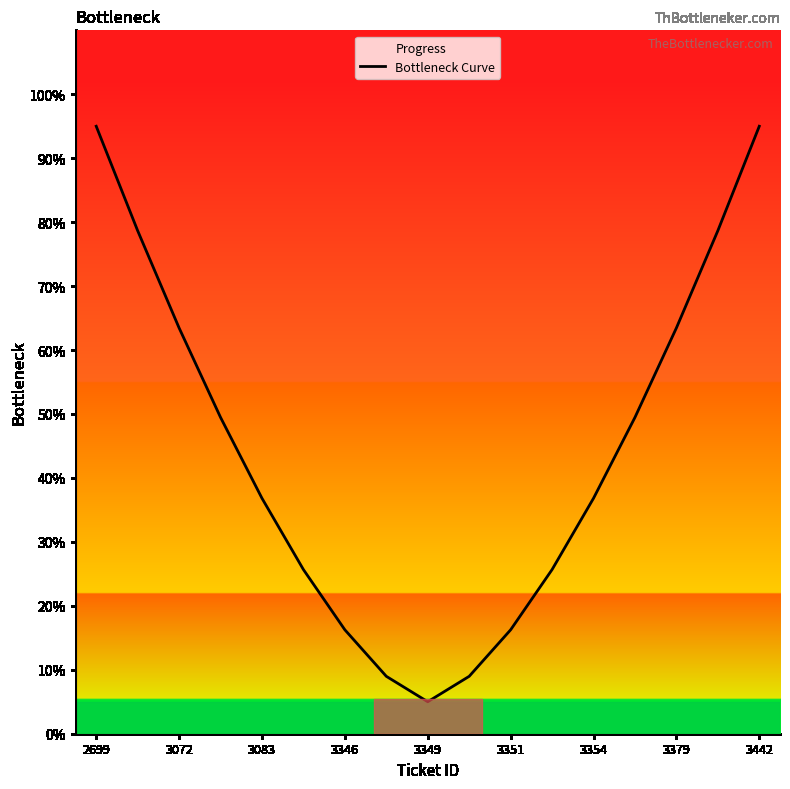

How many lines are shown in the chart?

1